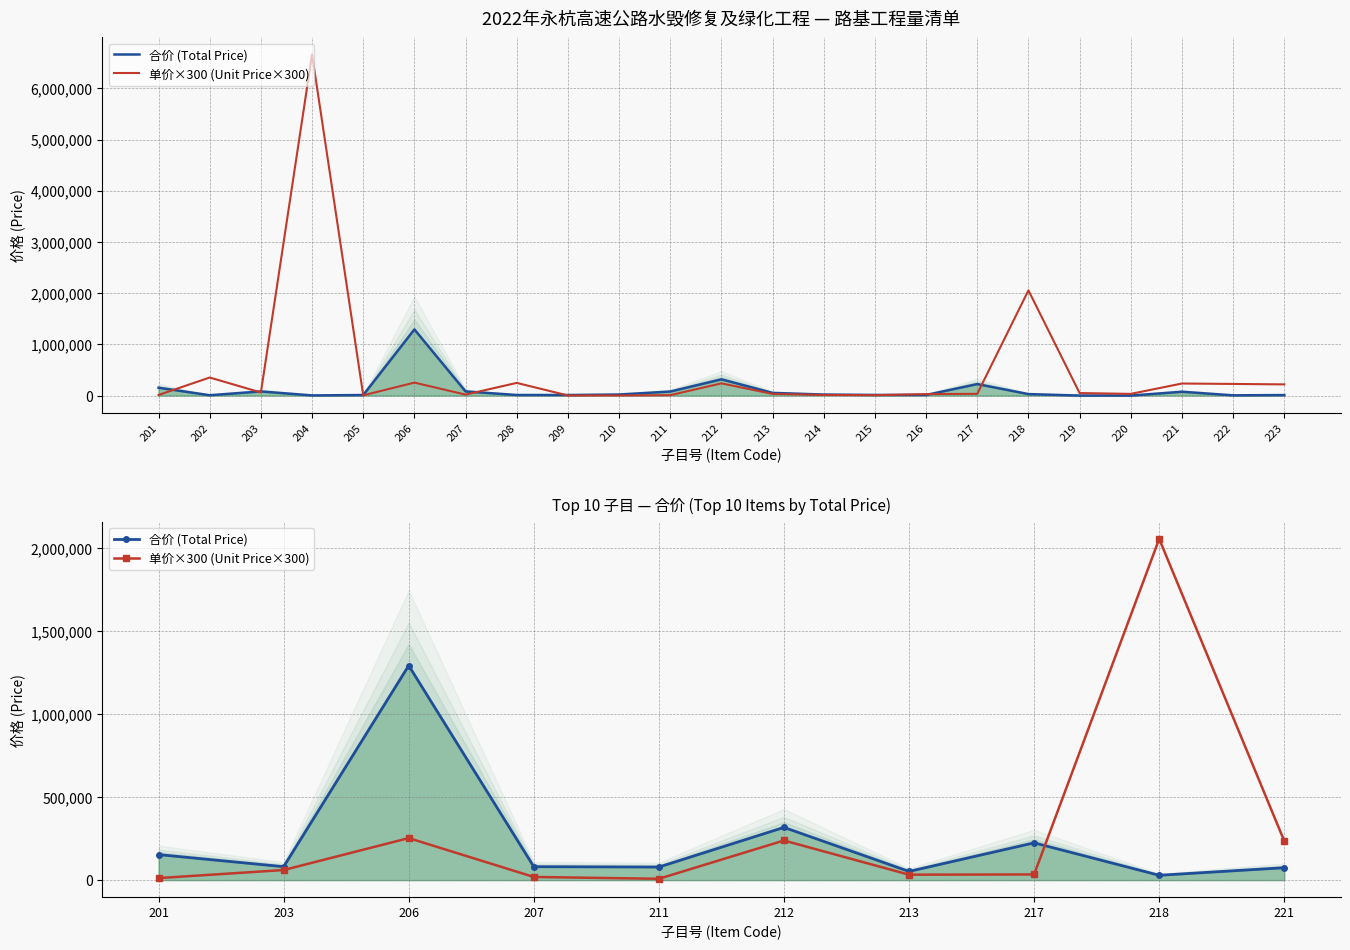

True or false: 合价 (Total Price) has a value of 74660 at 221.

True